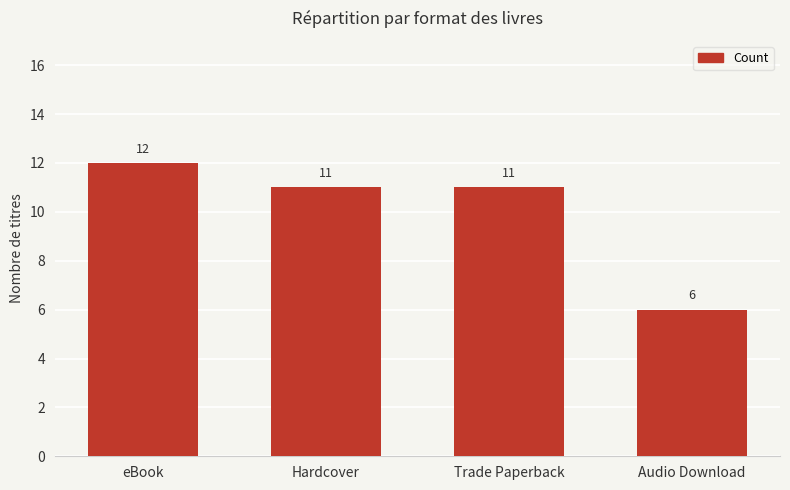

What is the sum of the values at Trade Paperback and eBook?

23